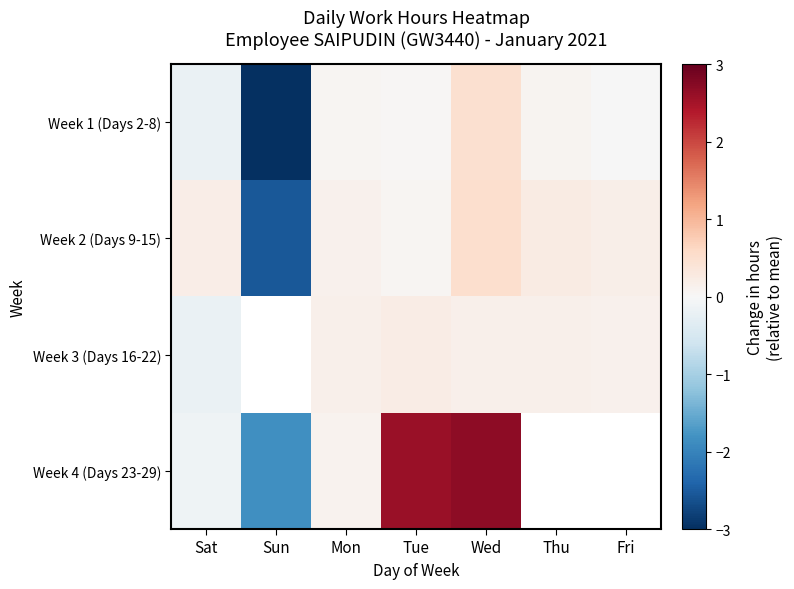

List the labels in order of Week 3 (Days 16-22) value, smallest first.

Sat, Sun, Fri, Mon, Thu, Wed, Tue